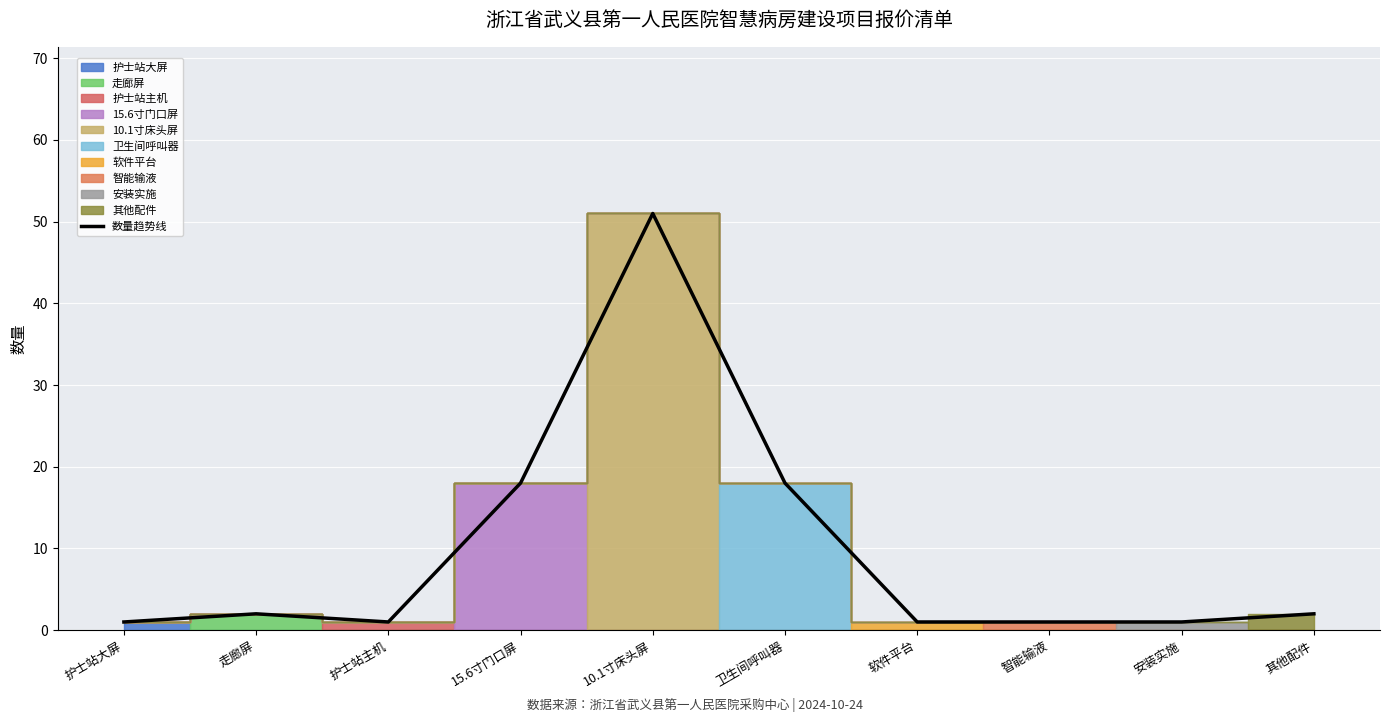

List the labels in order of value, smallest first.

护士站大屏, 护士站主机, 软件平台, 智能输液, 安装实施, 走廊屏, 其他配件, 15.6寸门口屏, 卫生间呼叫器, 10.1寸床头屏